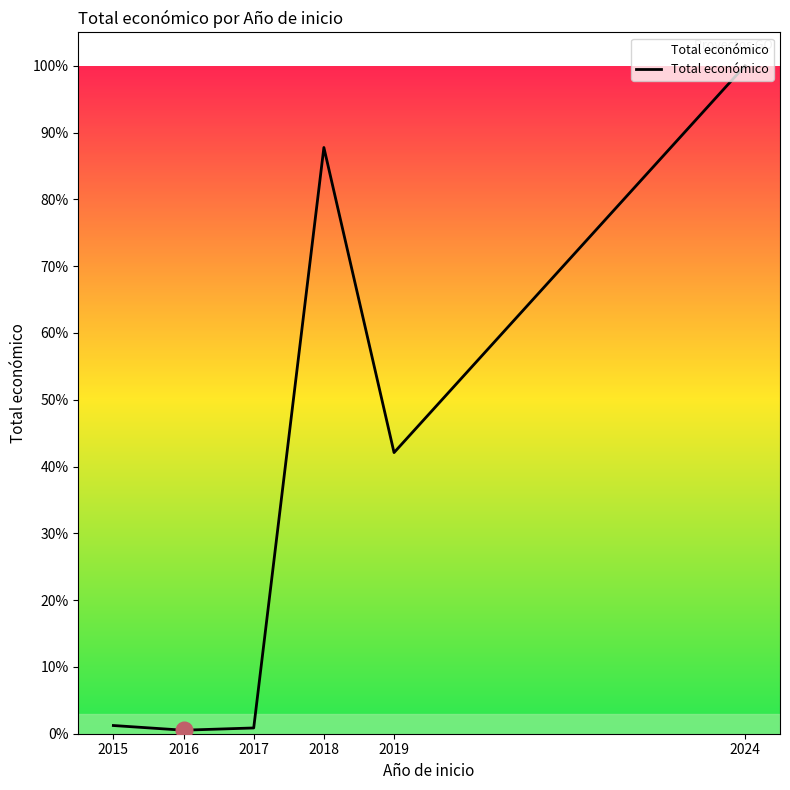

How many interior local valleys (lower than both neighbors) does the data have?

2